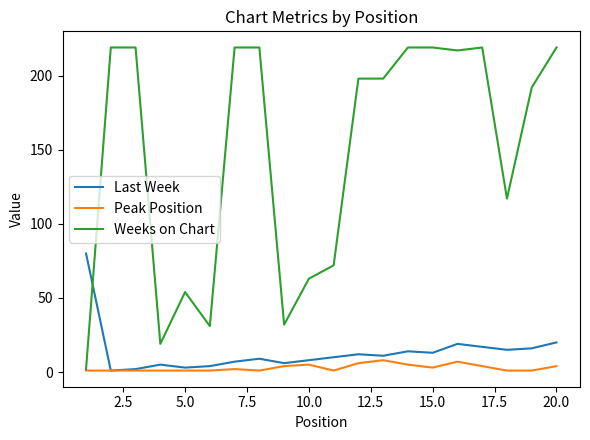

What is the maximum value for Last Week?

80